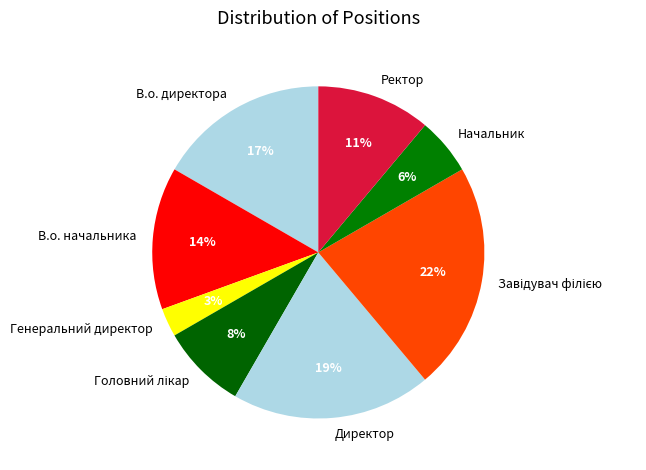

How many segments does this pie chart have?

8